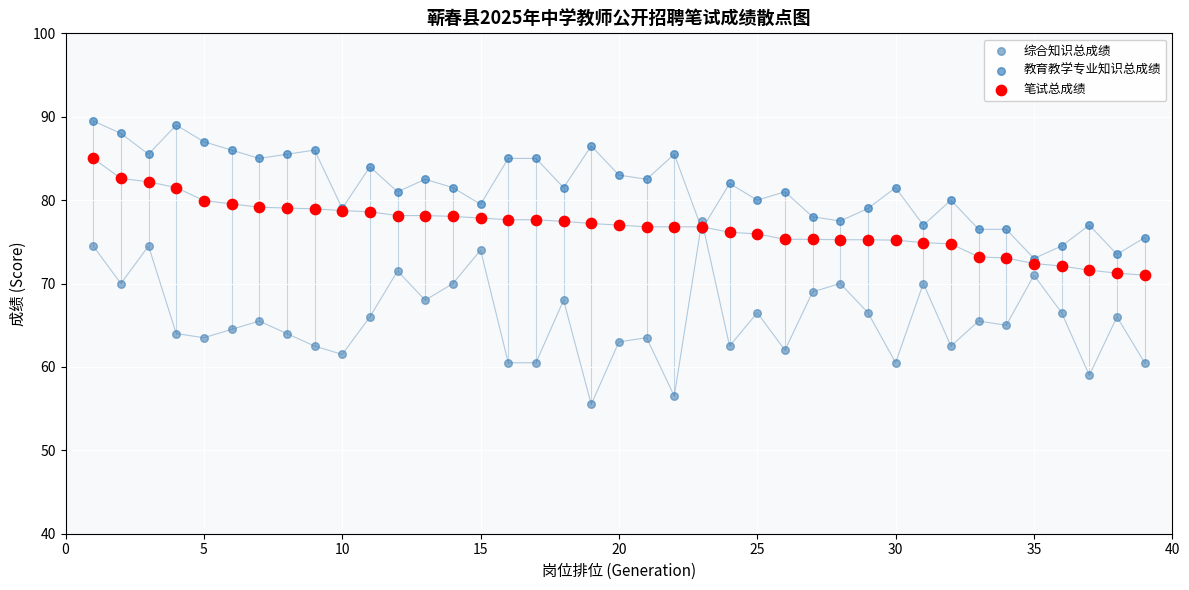

Which series reaches the maximum Y coordinate?

教育教学专业知识总成绩